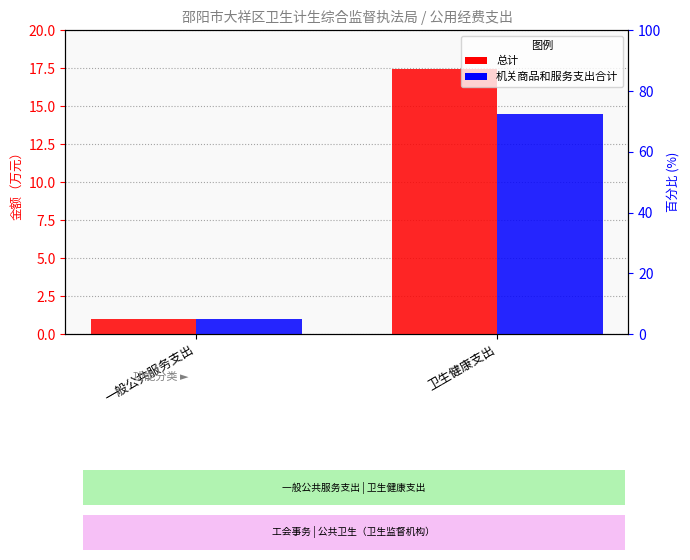

What is the average value of the 机关商品和服务支出合计 series?

7.7